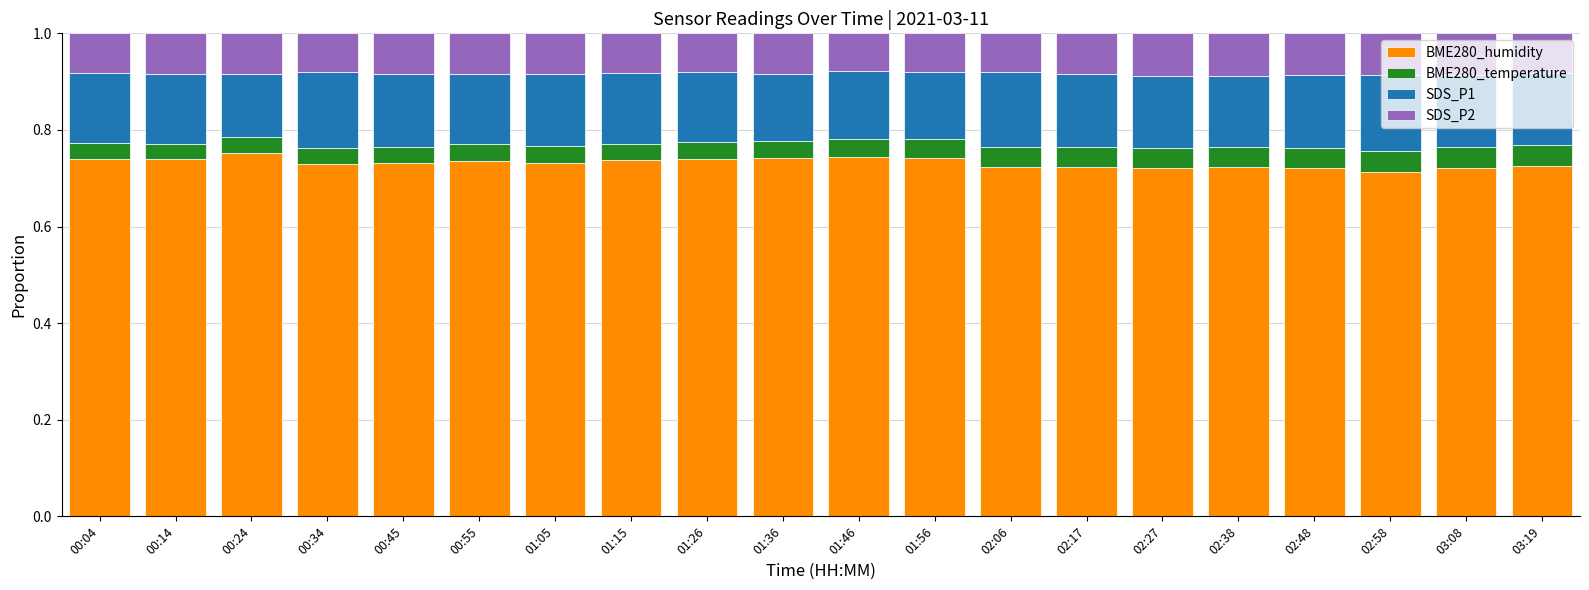

The value of BME280_humidity at 03:19 is 1.0. True or false?

False